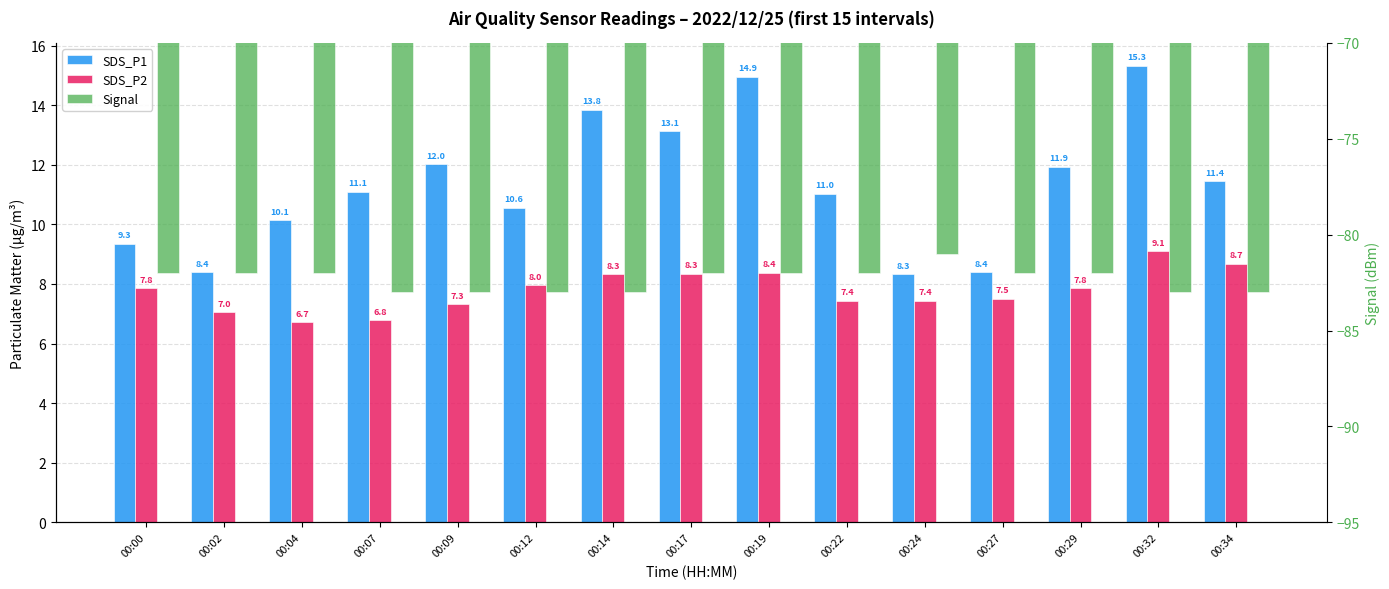

Is it true that SDS_P2 equals 3.9 at 00:04?

False